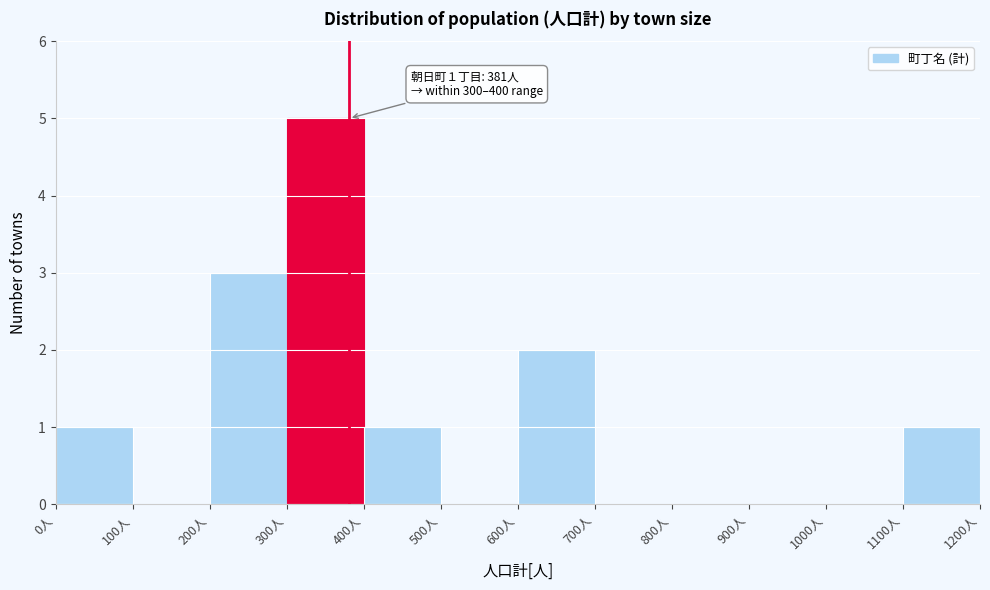

Which range on the x-axis has the tallest bar?

300 to 400